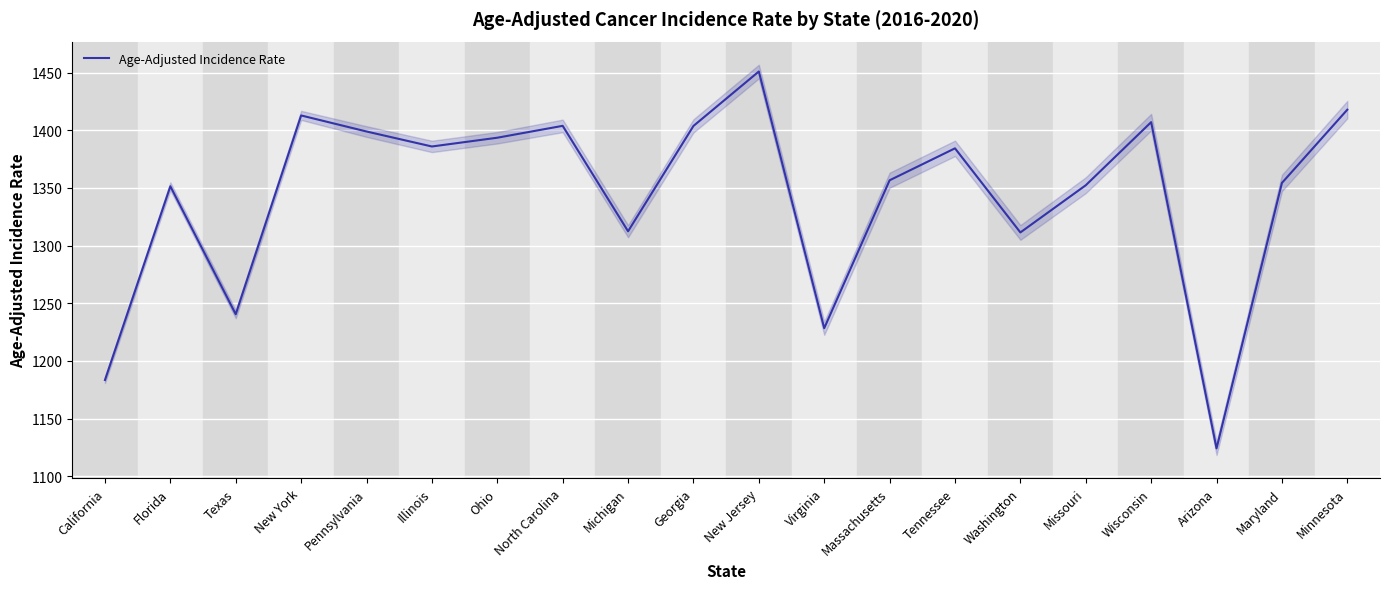

What is the change in value from New Jersey to Tennessee?

-66.6